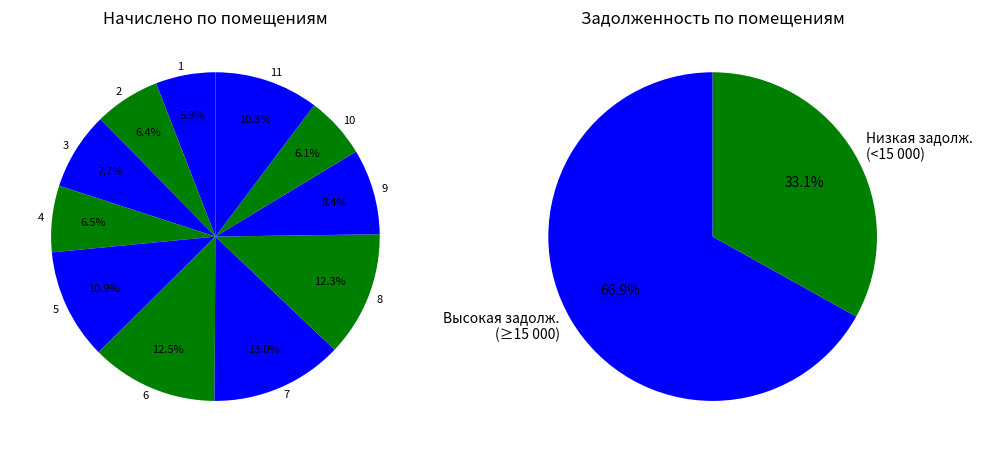

Combined, do 9 and 1 account for over 50%?

No